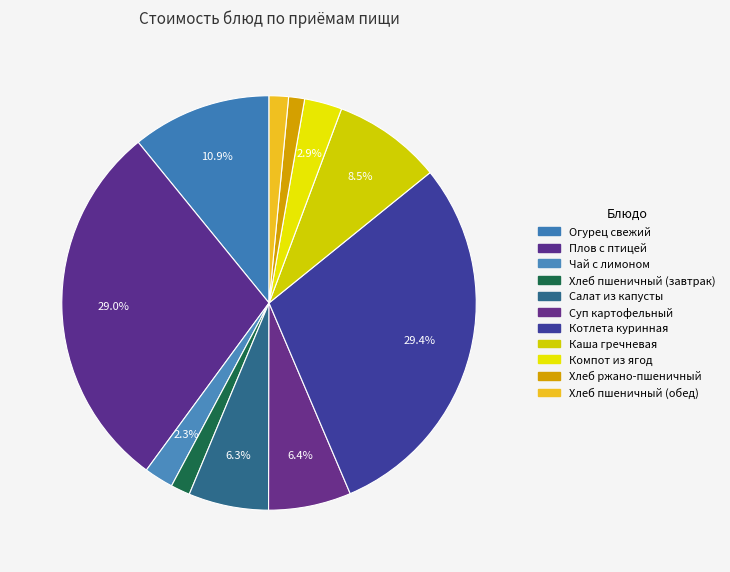

What is the change in value from Плов с птицей to Чай с лимоном?

-44.7